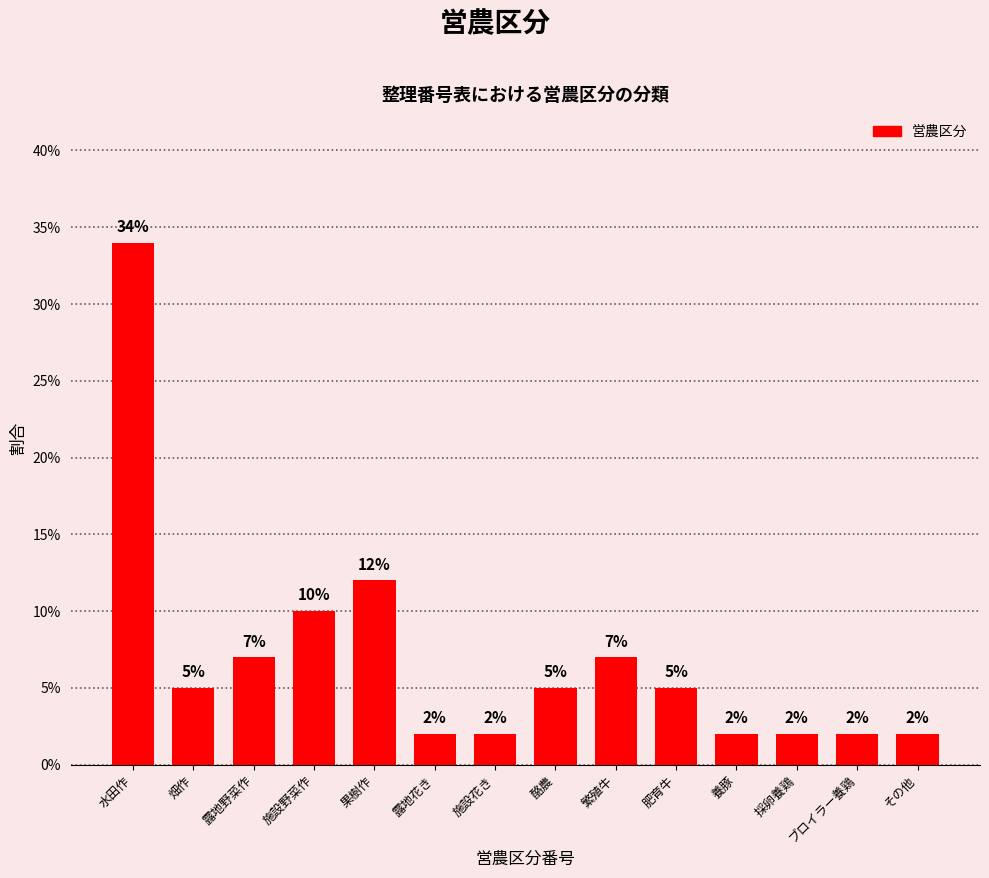

What position from the right is 果樹作?

10